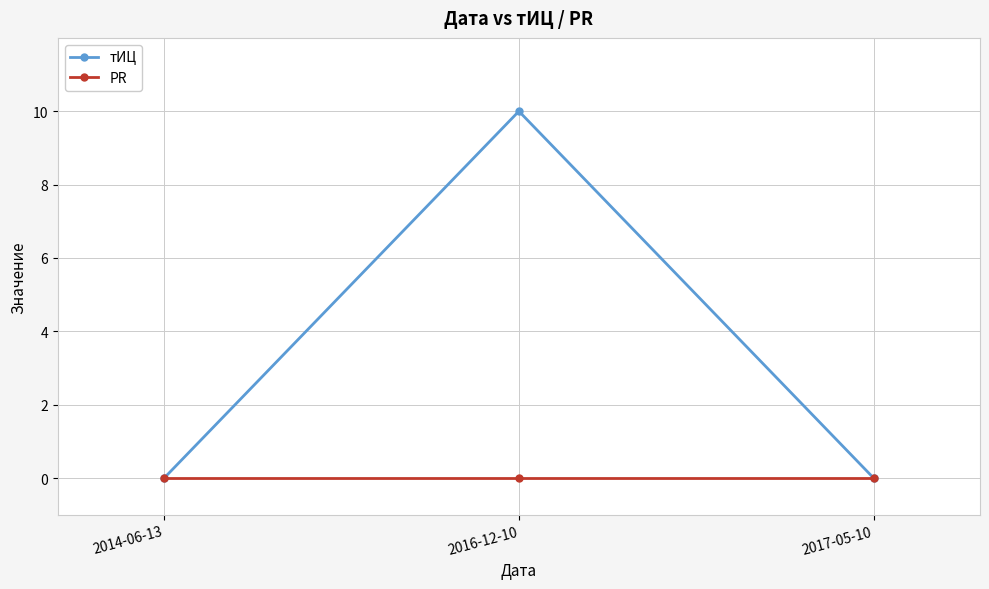

What is the maximum value shown in the chart?

10